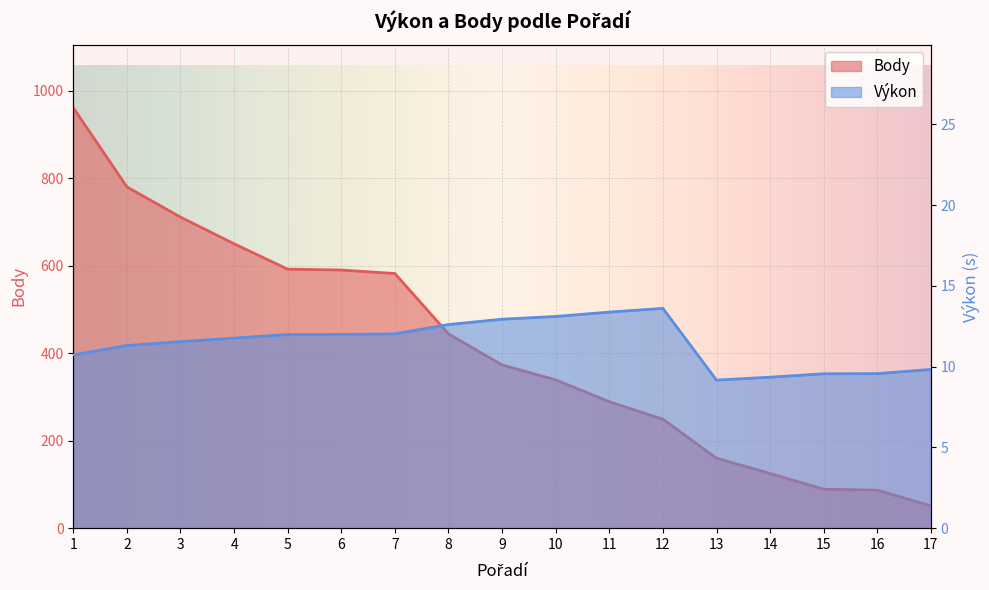

Rank the series by their average value, from lowest to highest.

Výkon, Body